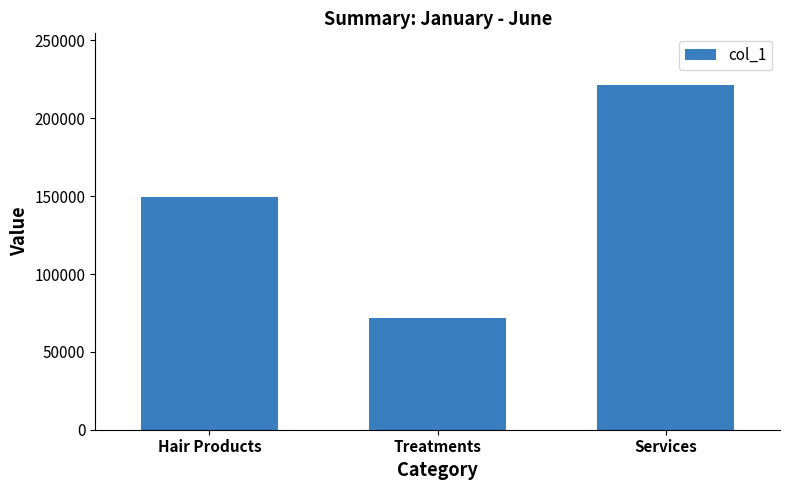

Rank the categories by value from highest to lowest.

Services, Hair Products, Treatments